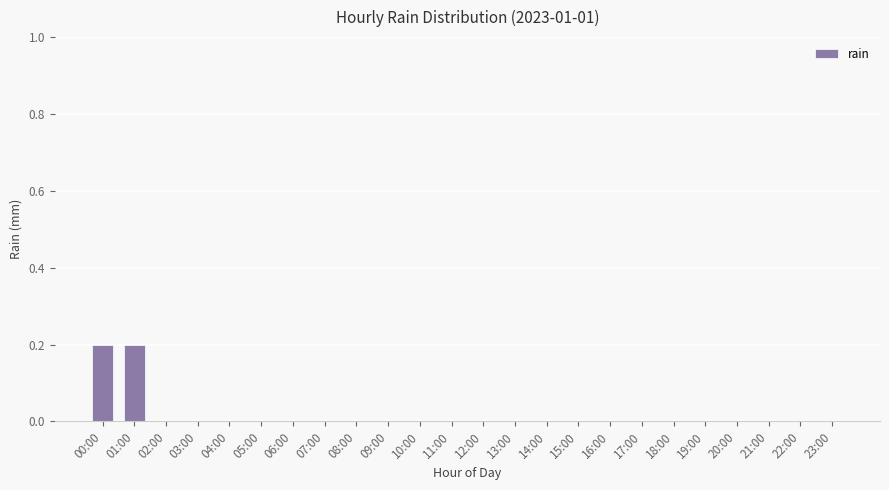

Which has a higher value, 00:00 or 04:00?

00:00